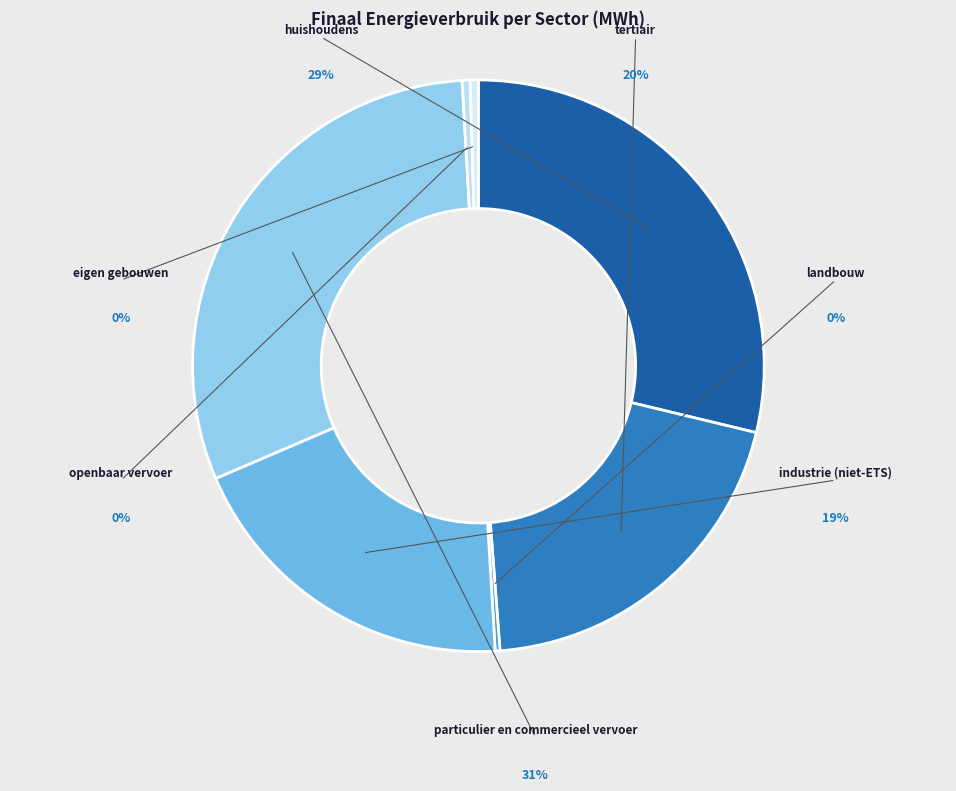

True or false: eigen gebouwen accounts for 14% of the total.

False